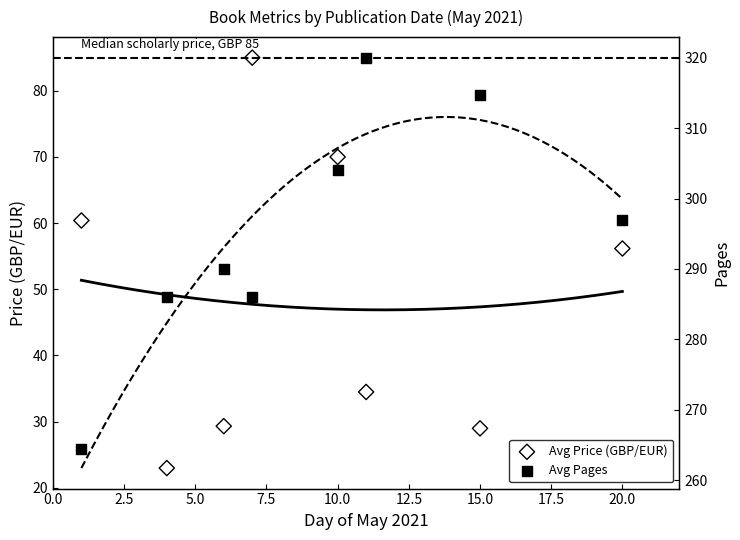

At which category is the sum across all series the highest?

10.0